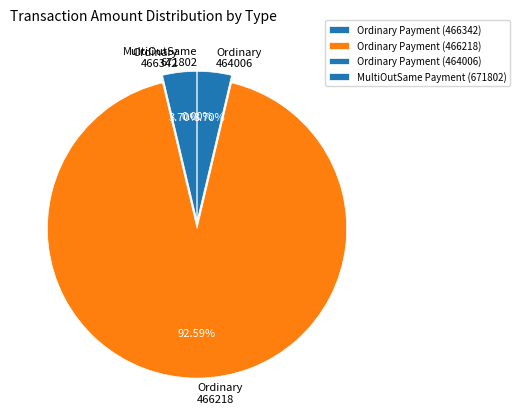

Which category has the biggest portion of the pie?

Ordinary Payment (466218)